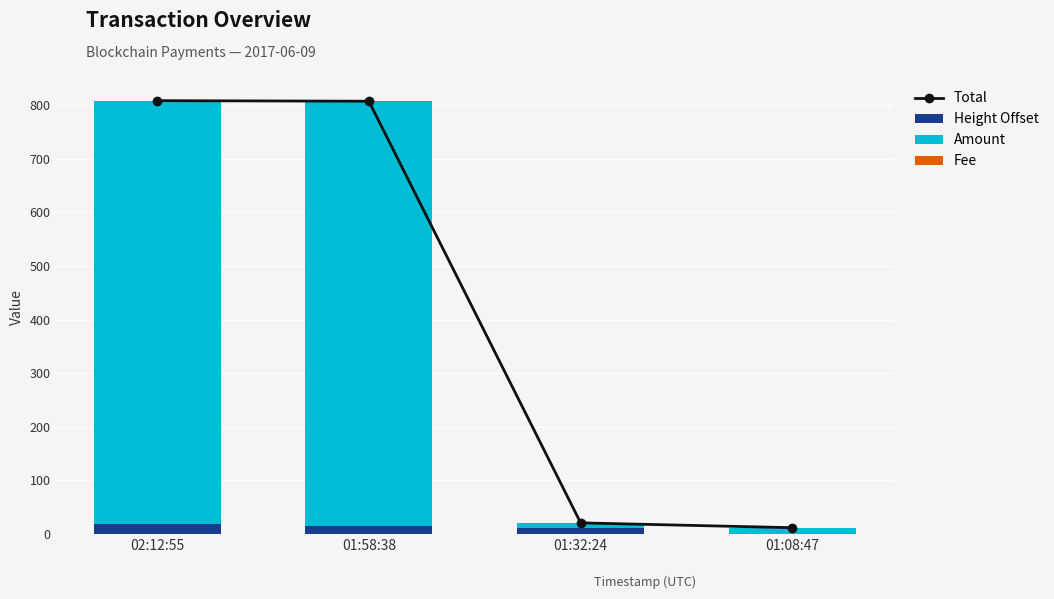

Which series has the largest total across all categories?

Total